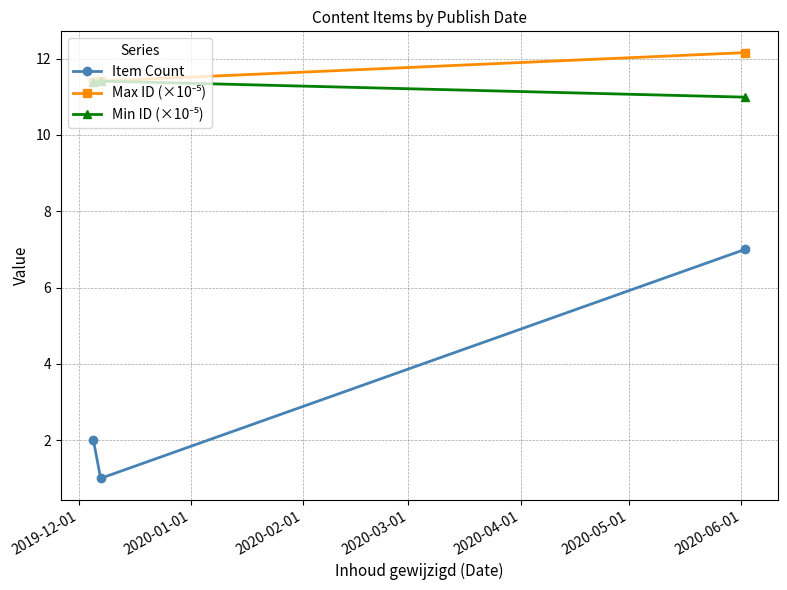

What is the smallest value displayed?

1.0